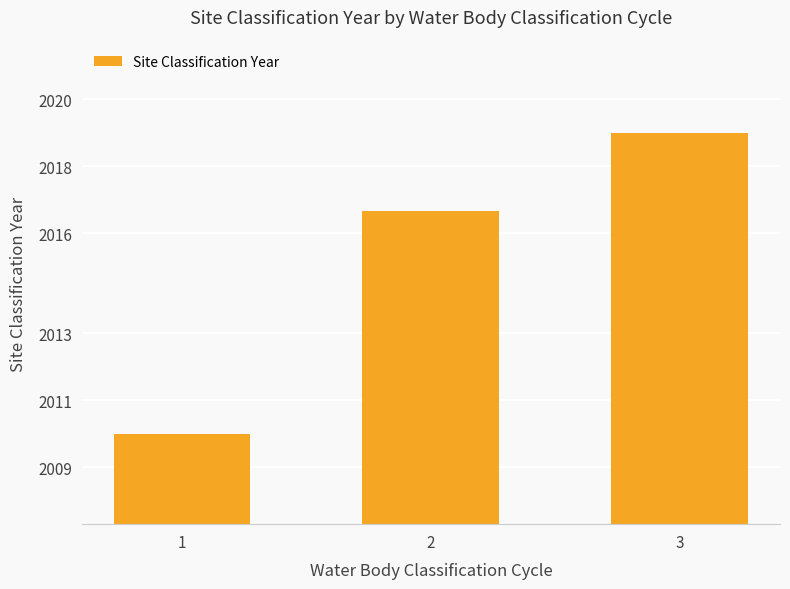

What is the ratio of the value at 2 to the value at 3?

1.0